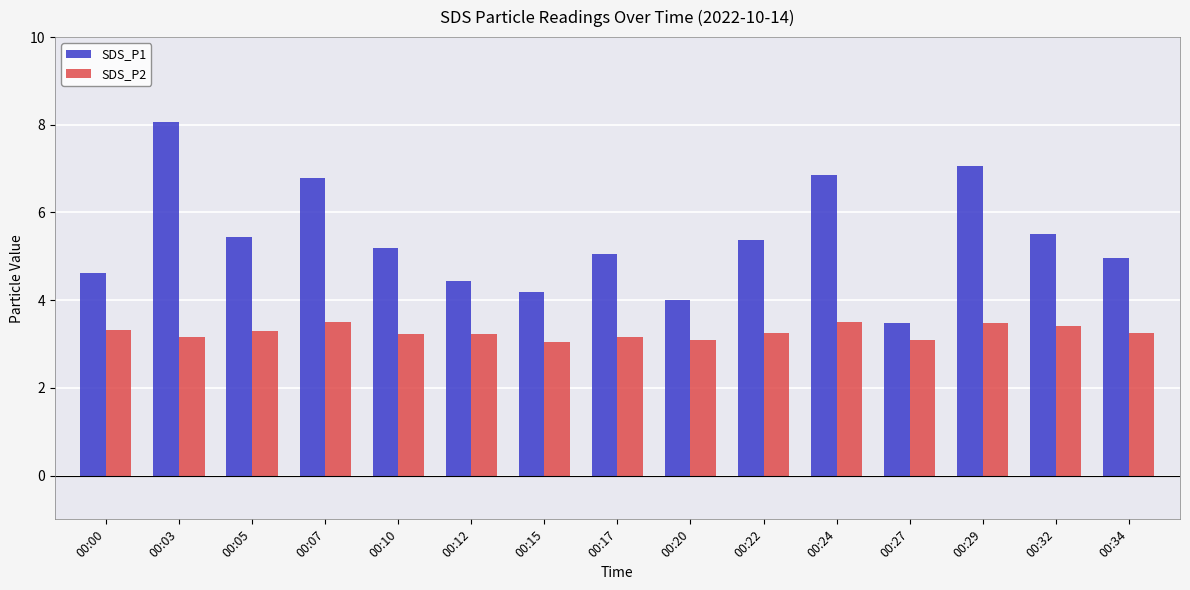

What is the value of the SDS_P1 bar at the 2nd from the left?

8.1